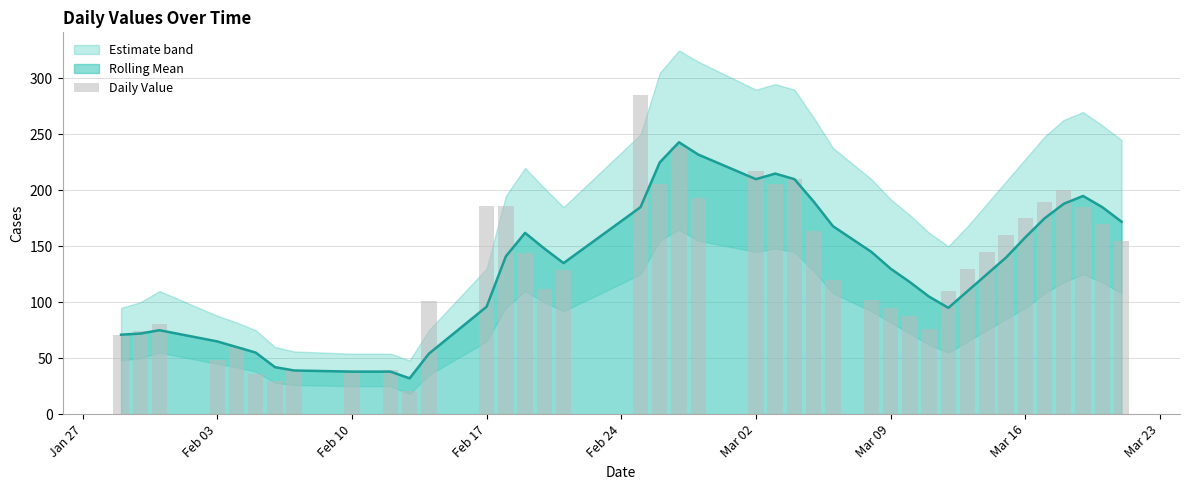

Is it true that Rolling Mean equals 96 at Feb 17?

True